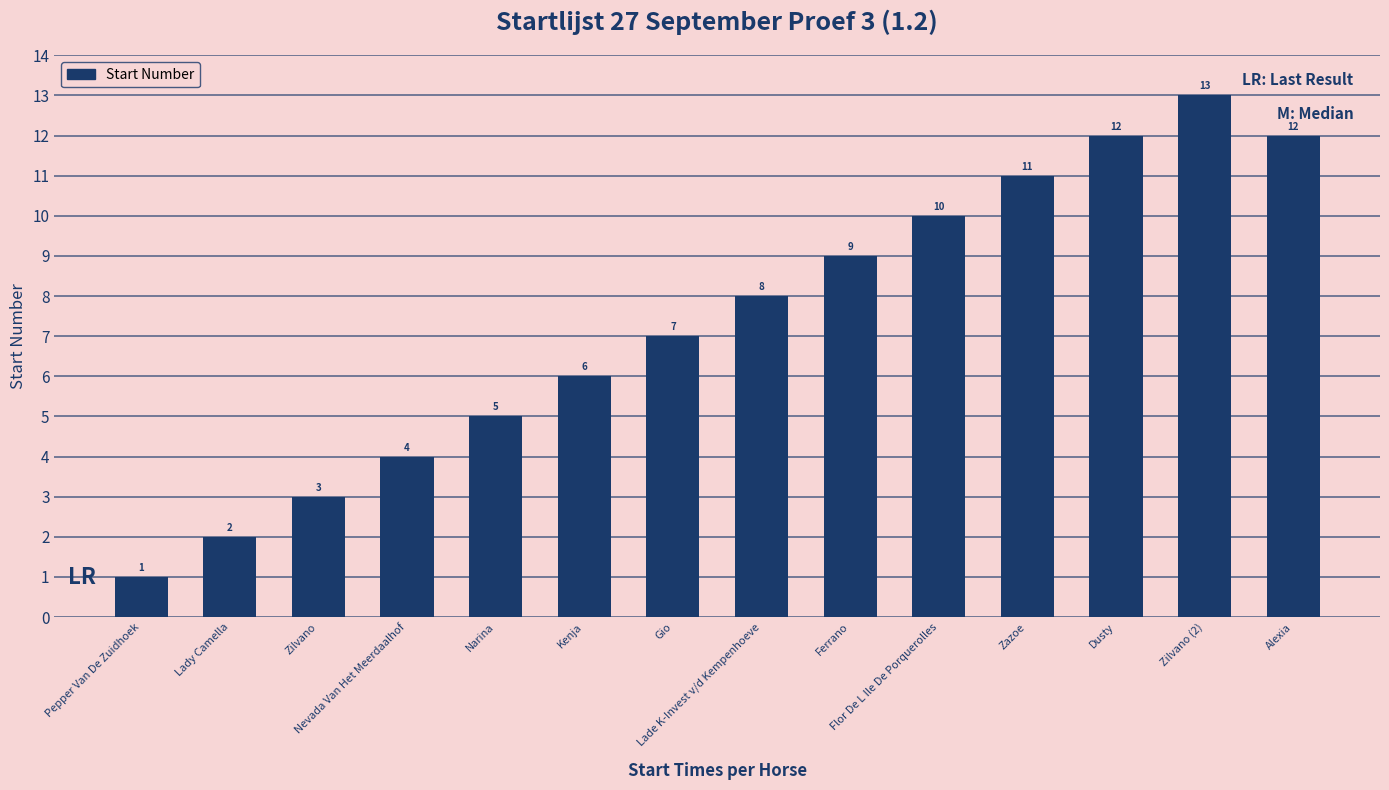

Reading right to left, what are all the values shown in this chart?

12	13	12	11	10	9	8	7	6	5	4	3	2	1